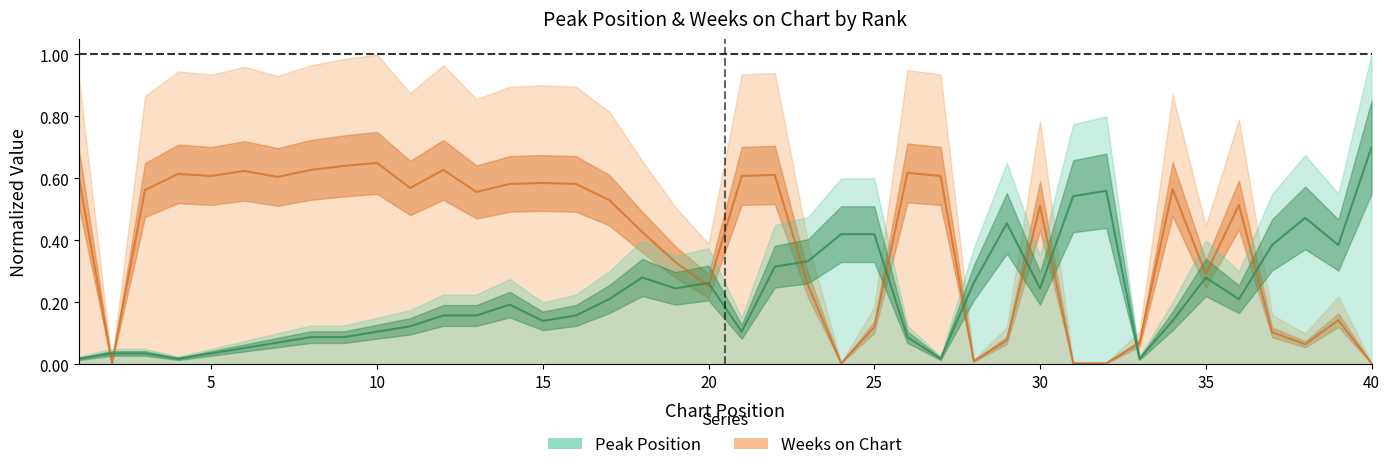

Reading left to right, list all the values displayed in this chart.

Peak Position: 1=0.0	2=0.0	3=0.0	4=0.0	5=0.0	6=0.1	7=0.1	8=0.1	9=0.1	10=0.1	11=0.1	12=0.2	13=0.2	14=0.2	15=0.1	16=0.2	17=0.2	18=0.3	19=0.2	20=0.3	21=0.1	22=0.3	23=0.3	24=0.4	25=0.4	26=0.1	27=0.0	28=0.3	29=0.5	30=0.2	31=0.5	32=0.6	33=0.0	34=0.1	35=0.3	36=0.2	37=0.4	38=0.5	39=0.4	40=0.7
Weeks on Chart: 1=0.6	2=0.0	3=0.6	4=0.6	5=0.6	6=0.6	7=0.6	8=0.6	9=0.6	10=0.7	11=0.6	12=0.6	13=0.6	14=0.6	15=0.6	16=0.6	17=0.5	18=0.4	19=0.3	20=0.3	21=0.6	22=0.6	23=0.3	24=0.0	25=0.1	26=0.6	27=0.6	28=0.0	29=0.1	30=0.5	31=0.0	32=0.0	33=0.1	34=0.6	35=0.3	36=0.5	37=0.1	38=0.1	39=0.1	40=0.0